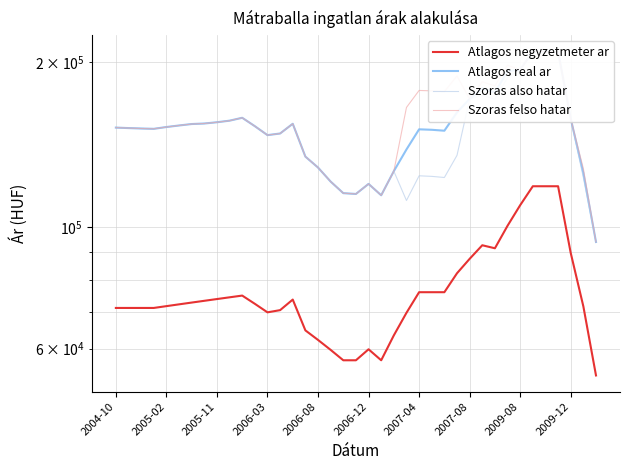

Does the chart have visible grid lines?

Yes